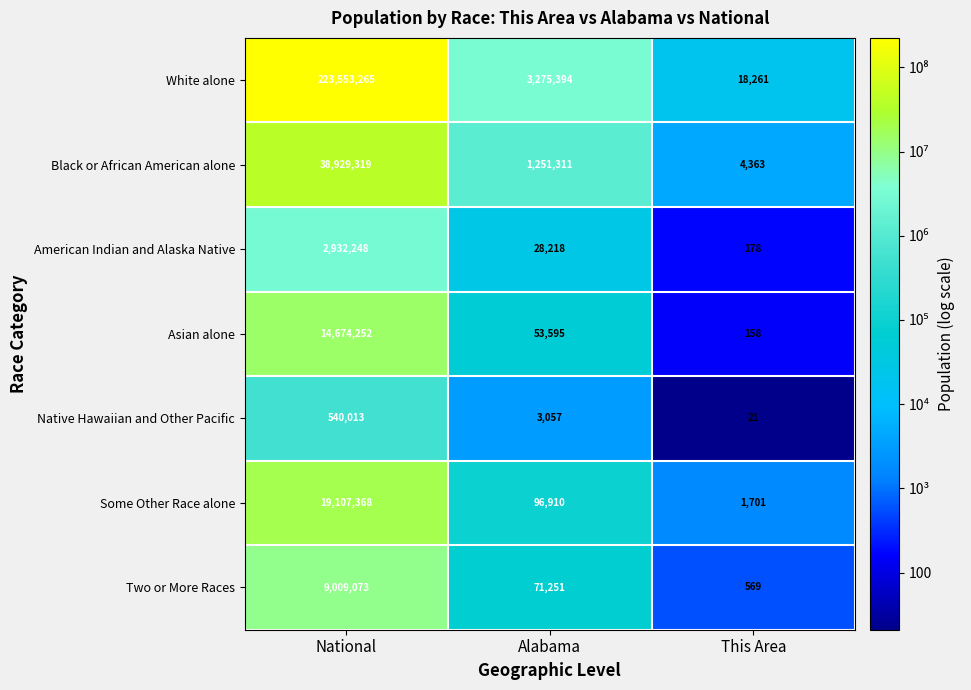

What is the sum of all American Indian and Alaska Native values?

2960644